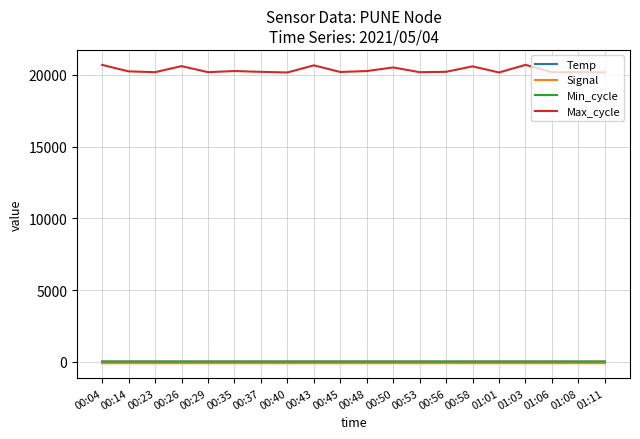

Which series has the largest range (max minus min)?

Max_cycle